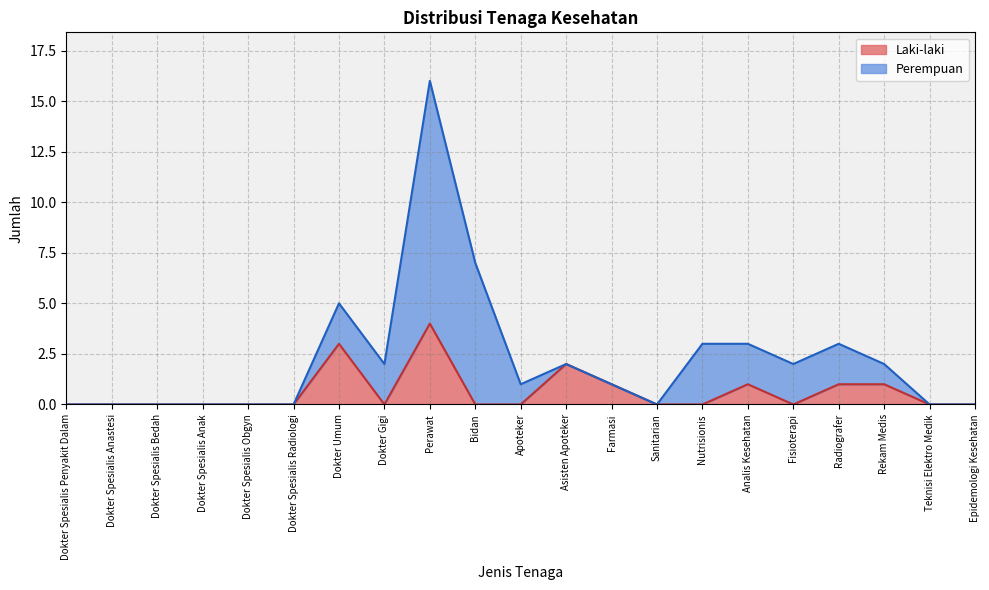

What is the value of the 12th point from the left?

2